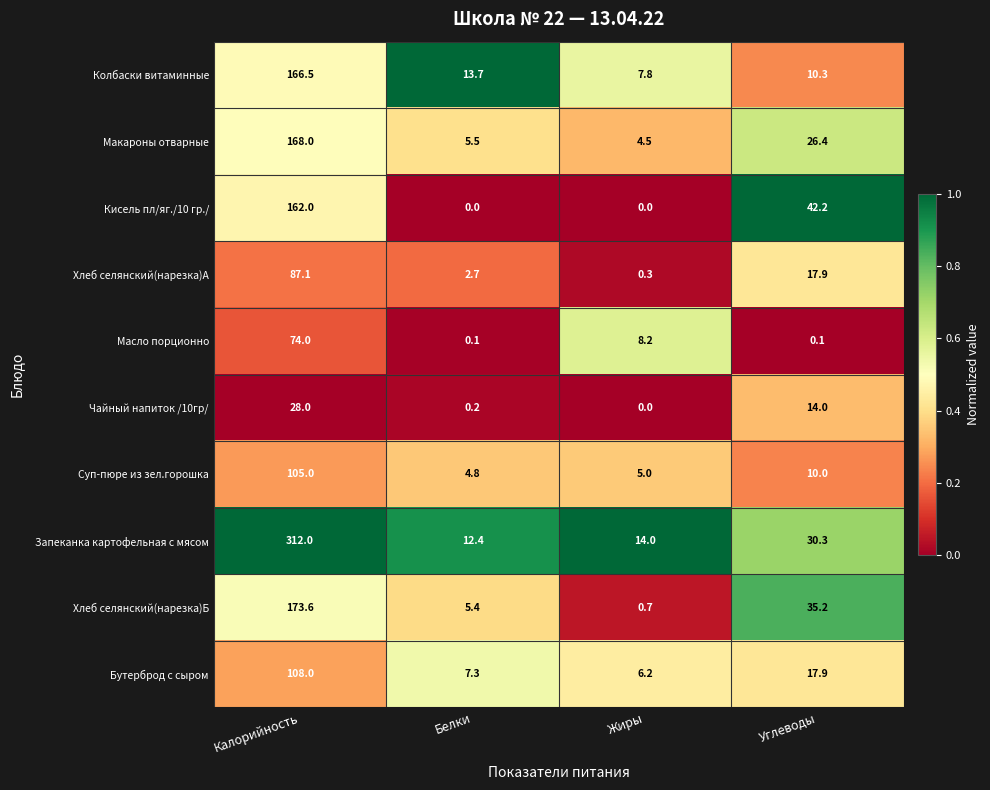

What is the highest value of the Хлеб селянский(нарезка)А series?

87.1